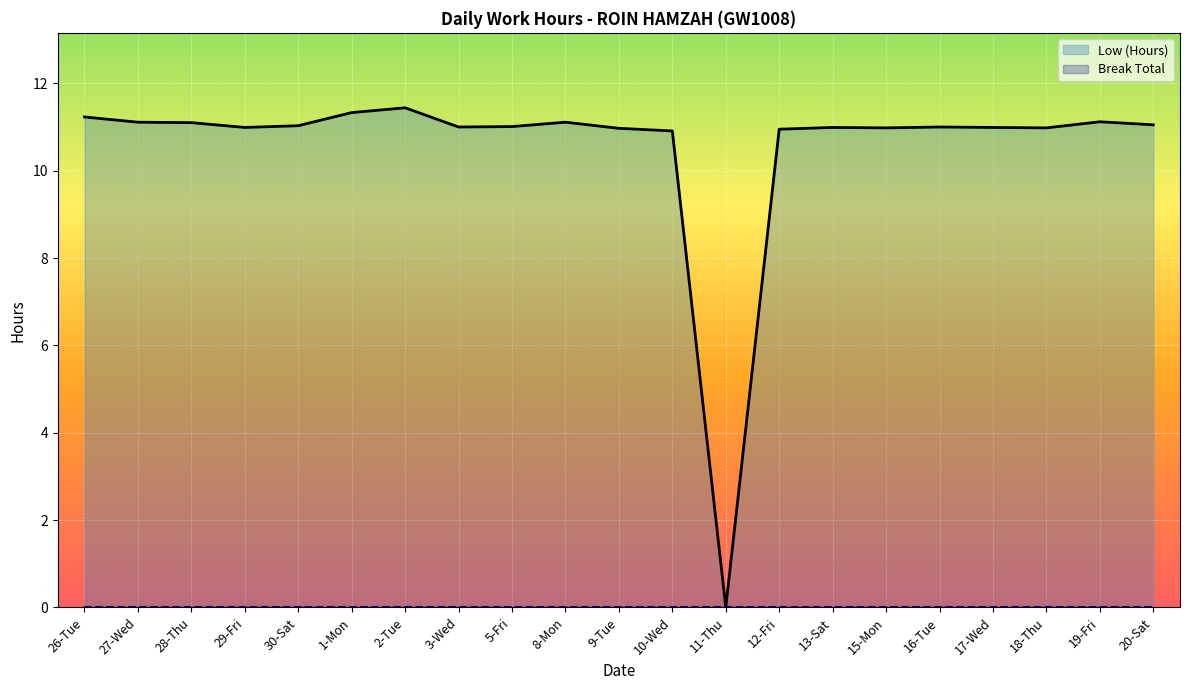

The chart shows a value of 11.1 at 20-Sat. True or false?

True